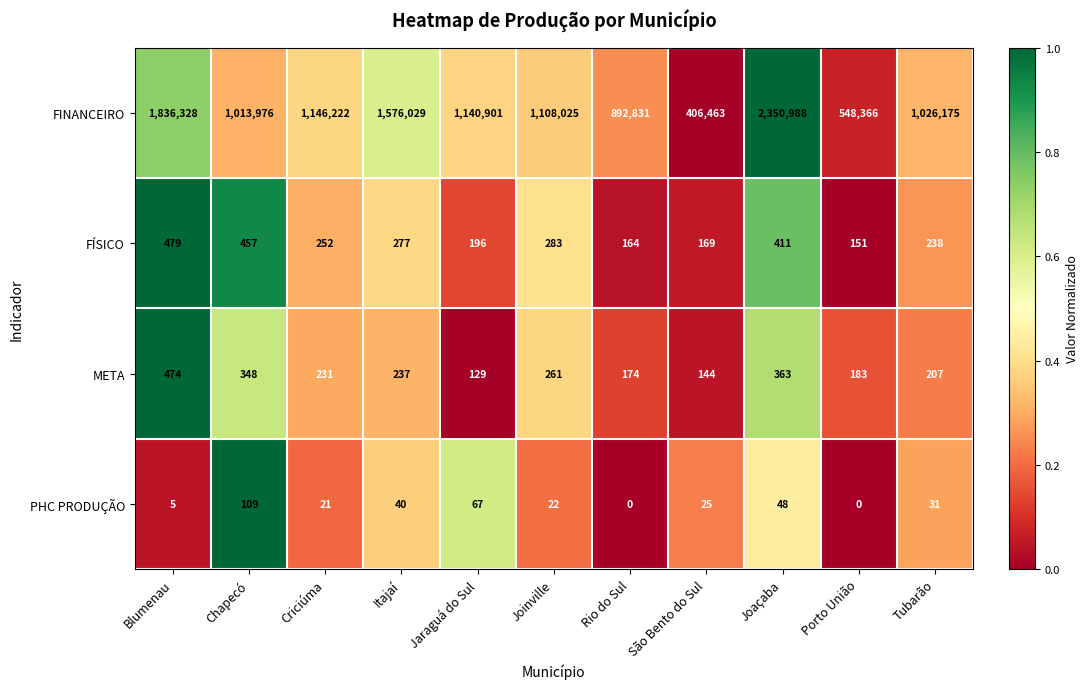

The FINANCEIRO series shows 1108025 at Joinville. True or false?

True